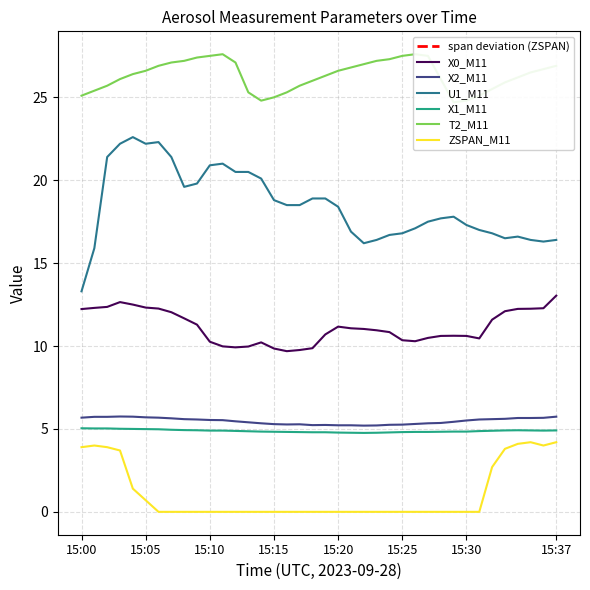

In ZSPAN_M11, how many points are higher than both neighbors (excluding endpoints)?

2